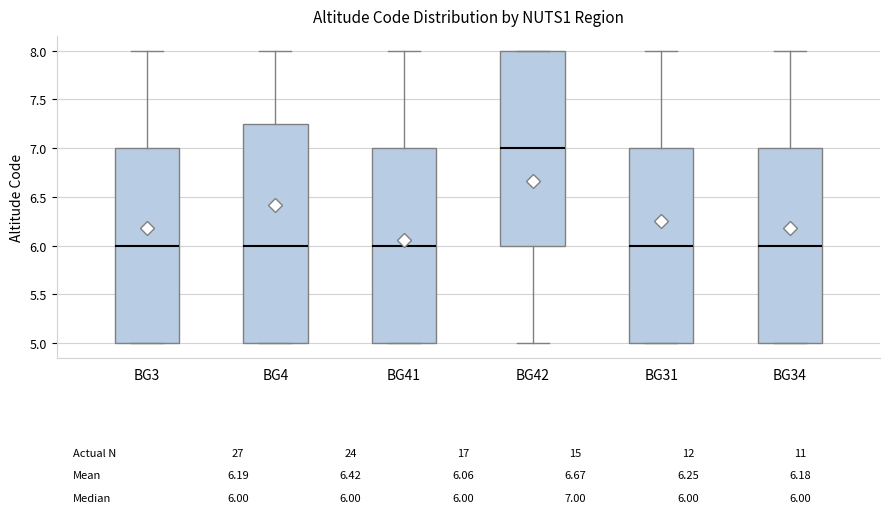

Which box is the tallest, from its lower edge to its upper edge?

BG4